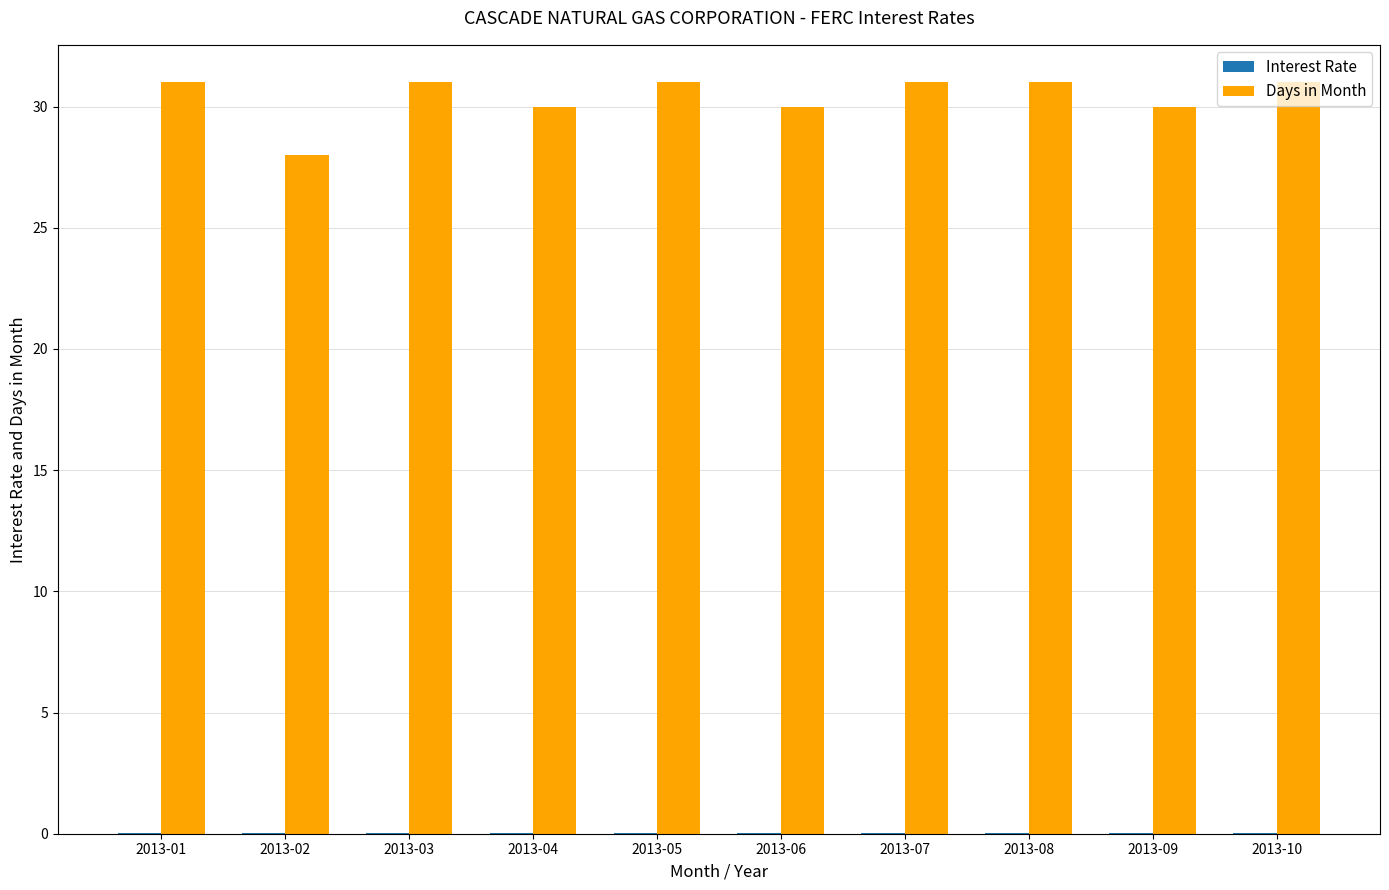

Which series has the largest total across all categories?

Days in Month